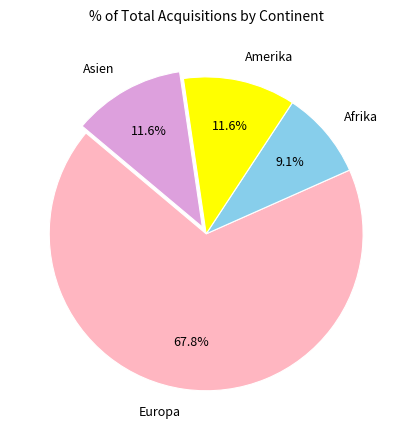

The Asien slice represents 12% of the pie. True or false?

True